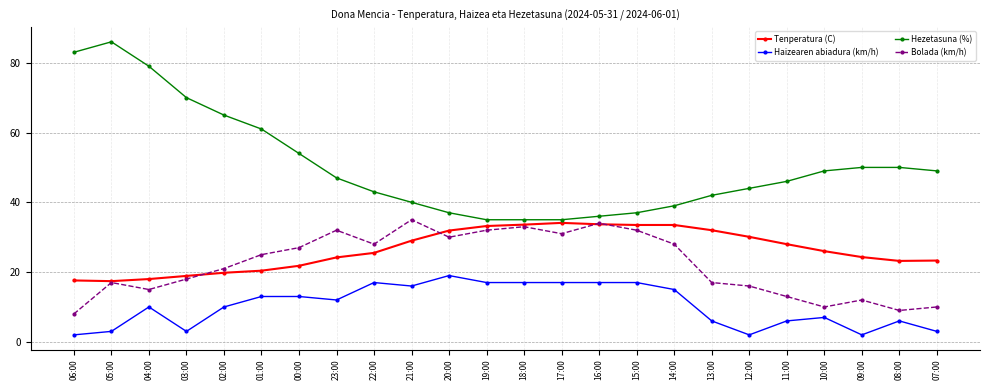

Which category has the highest value in the Bolada (km/h) series?

21:00